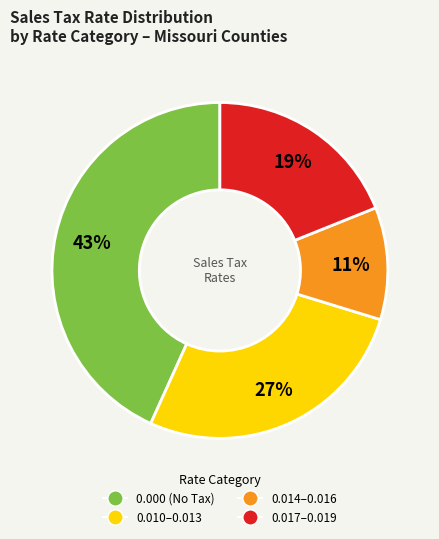

Count the number of slices in the pie.

4